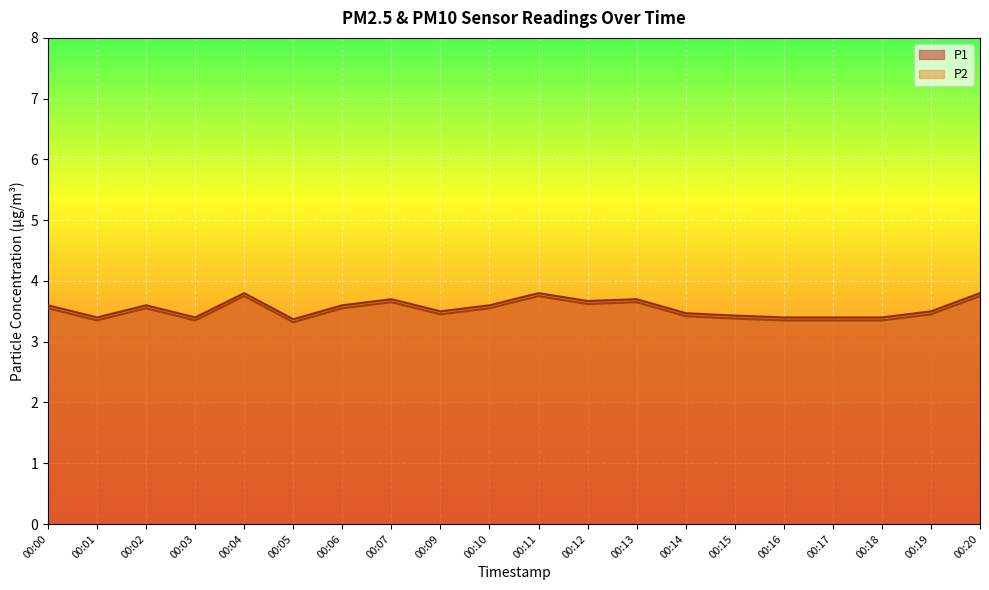

In P1, how many points are higher than both neighbors (excluding endpoints)?

5